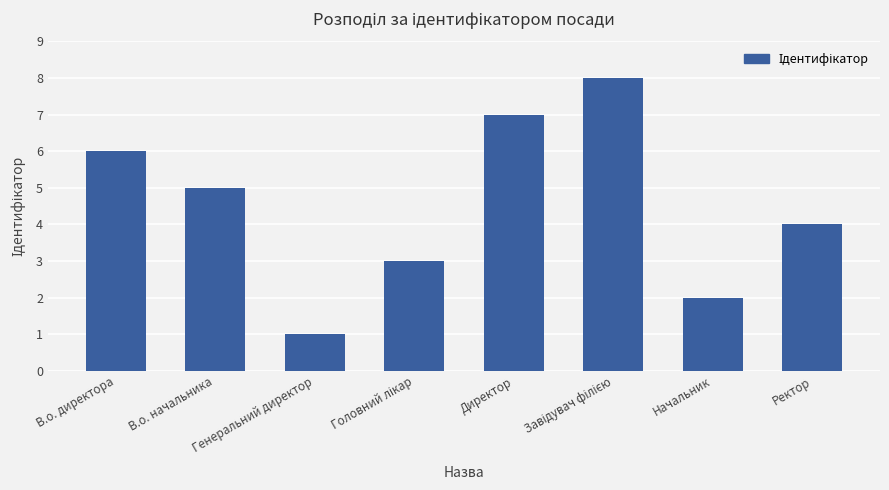

How many series are shown in this chart?

1